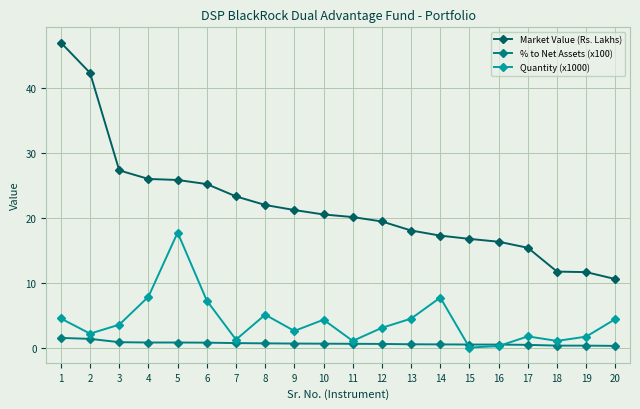

List the series in order of their peak value, highest first.

Market Value (Rs. Lakhs), Quantity (x1000), % to Net Assets (x100)